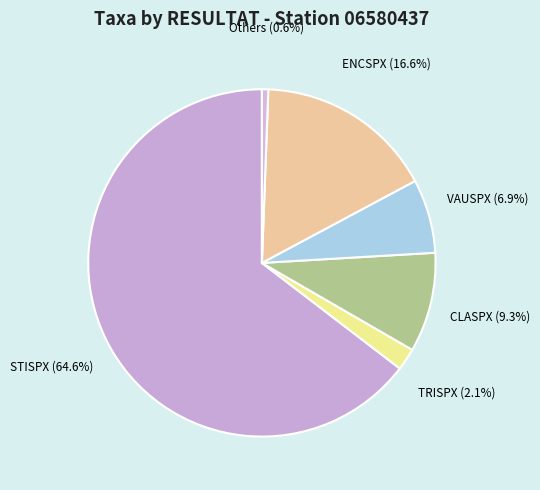

Which slice is the largest?

STISPX